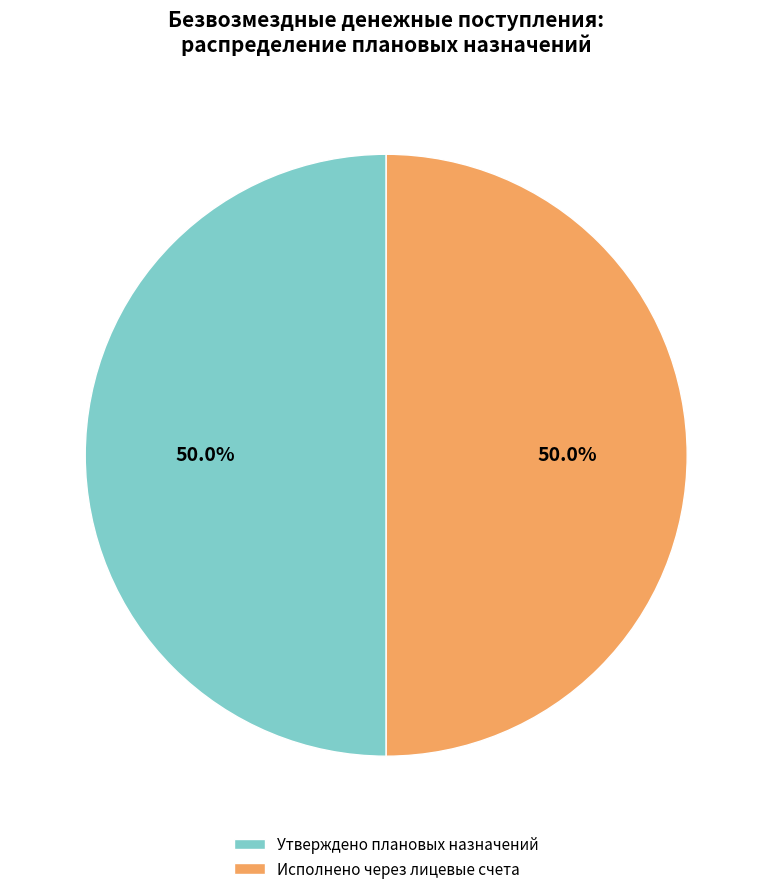

Combined, what portion of the pie is Утверждено плановых назначений and Исполнено через лицевые счета?

100.0%